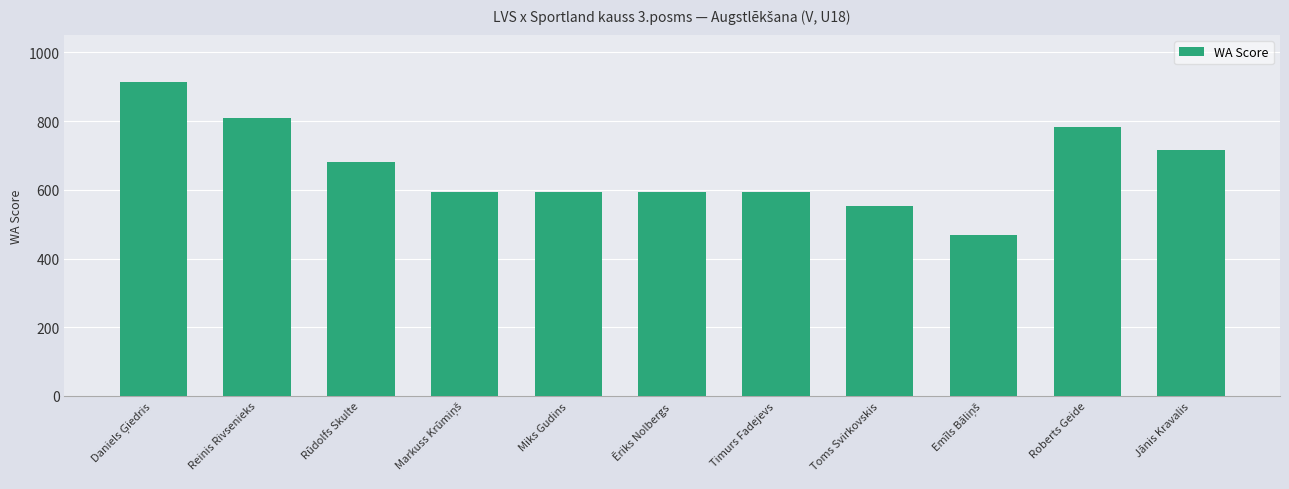

How many values are below 595?

2